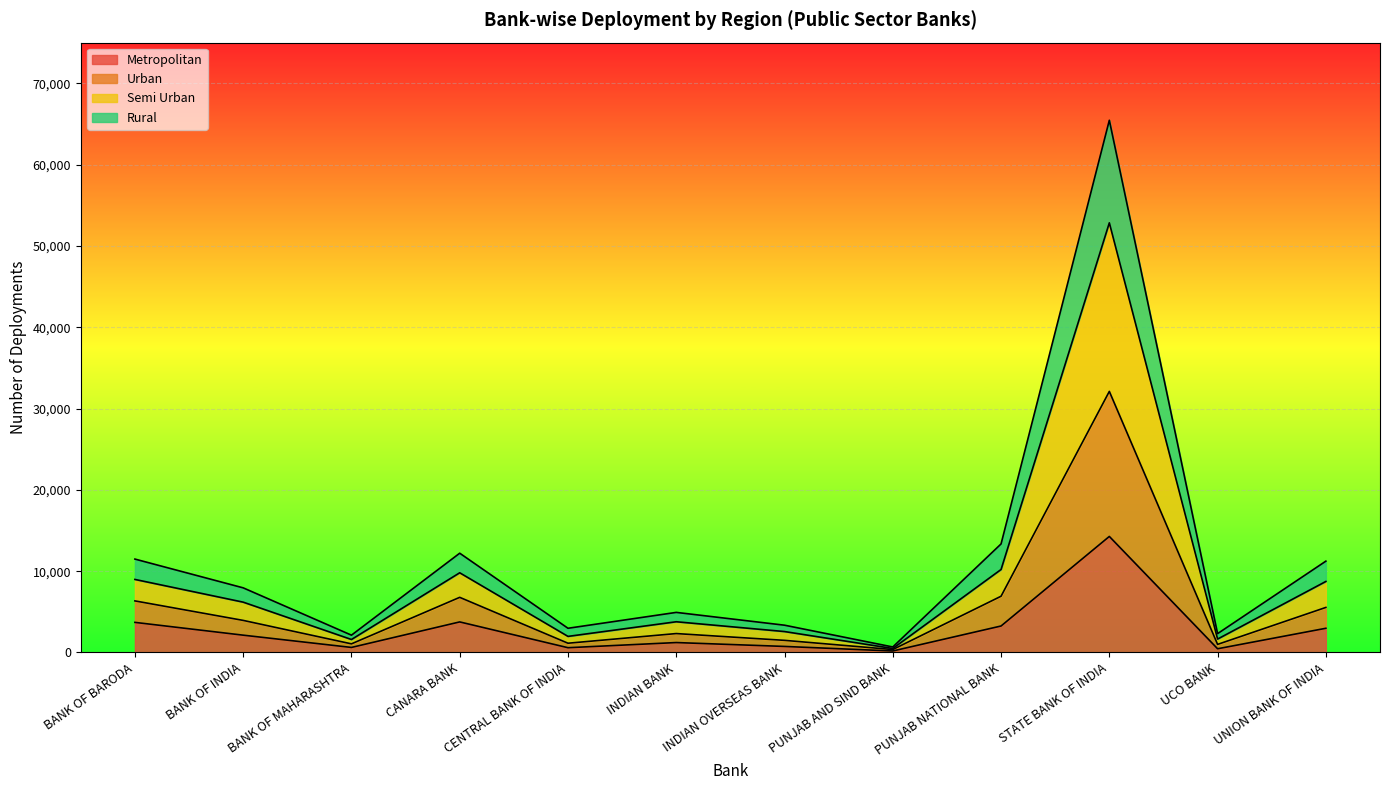

What position from the left is STATE BANK OF INDIA?

10